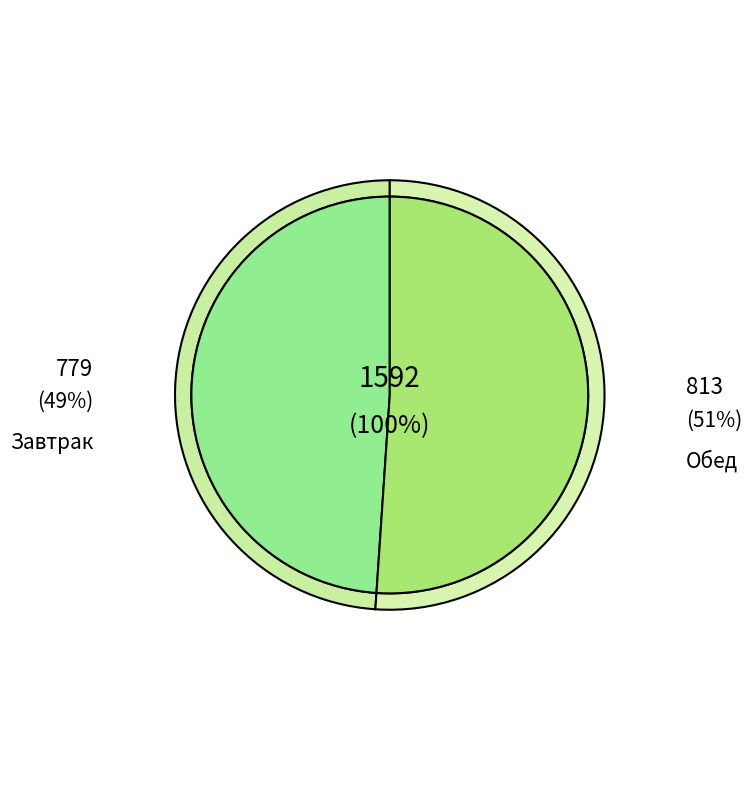

Which category accounts for the majority?

Обед